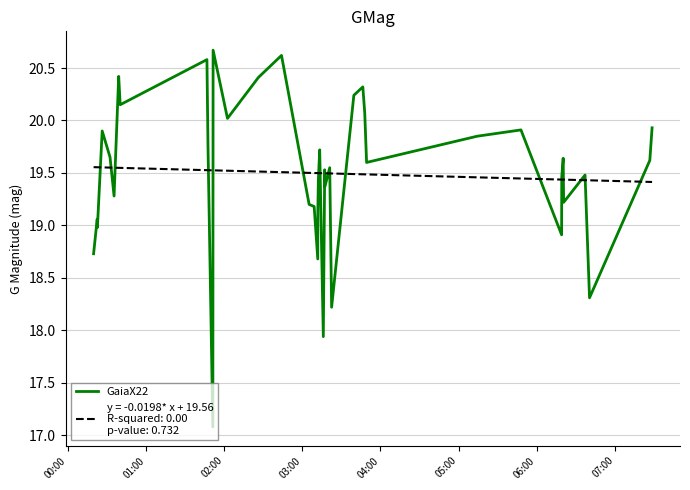

What is the minimum value shown in the chart?

17.1